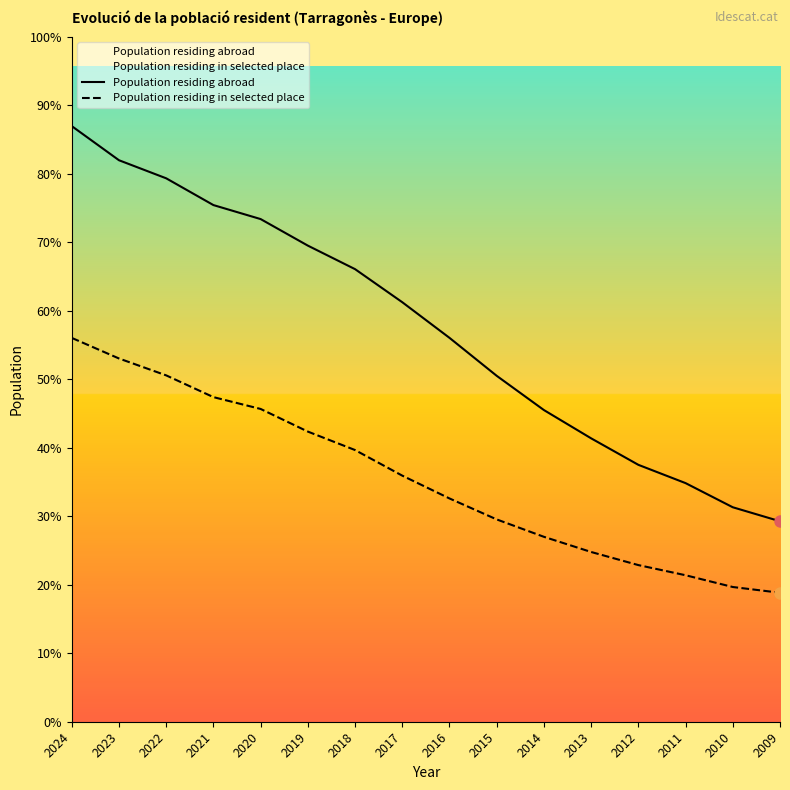

Reading right to left, list all the values displayed in this chart.

Population residing abroad: 2009=3595	2010=3846	2011=4279	2012=4607	2013=5082	2014=5589	2015=6203	2016=6884	2017=7523	2018=8116	2019=8538	2020=9014	2021=9265	2022=9745	2023=10069	2024=10681
Population residing in selected place: 2009=2313	2010=2416	2011=2627	2012=2809	2013=3044	2014=3316	2015=3628	2016=4004	2017=4413	2018=4872	2019=5203	2020=5609	2021=5821	2022=6211	2023=6514	2024=6883